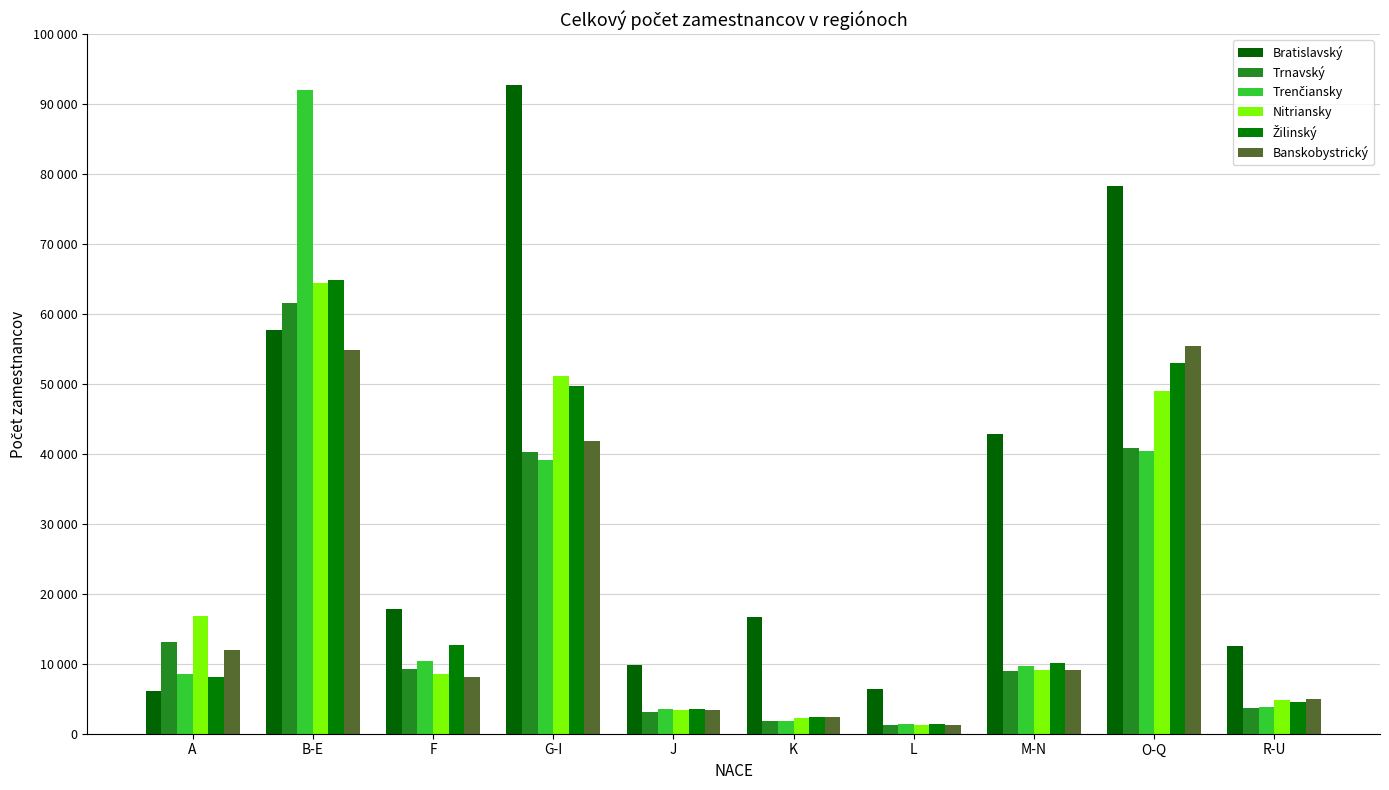

Rank the series at A from lowest to highest value.

Bratislavský, Žilinský, Trenčiansky, Banskobystrický, Trnavský, Nitriansky